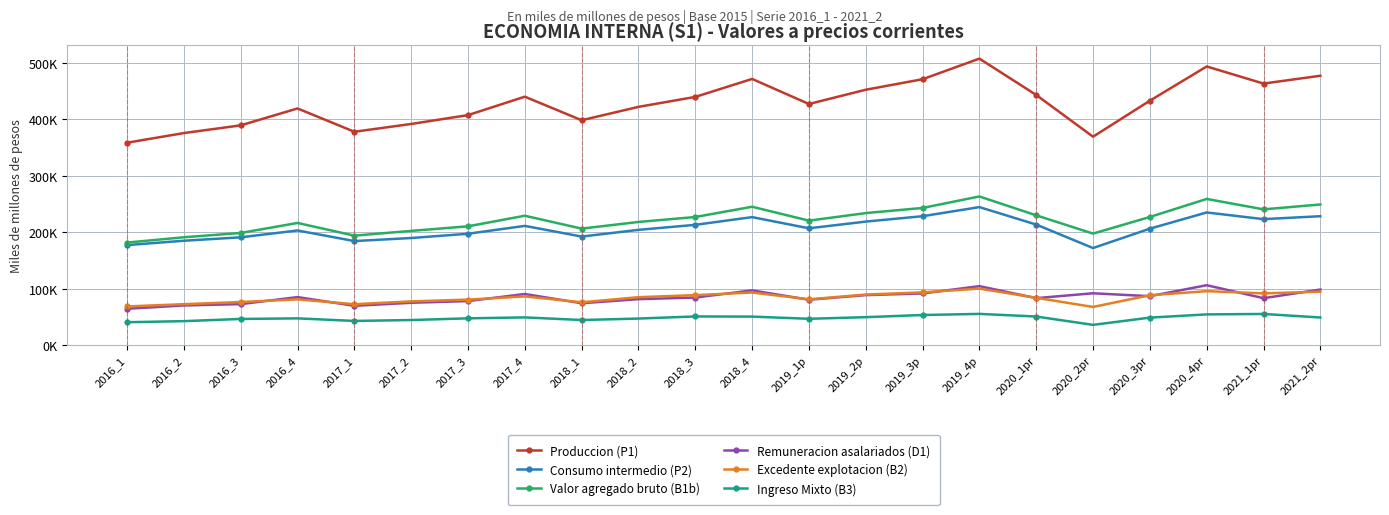

What is the difference between the second highest and second lowest values in the Consumo intermedio (P2) series?

57890